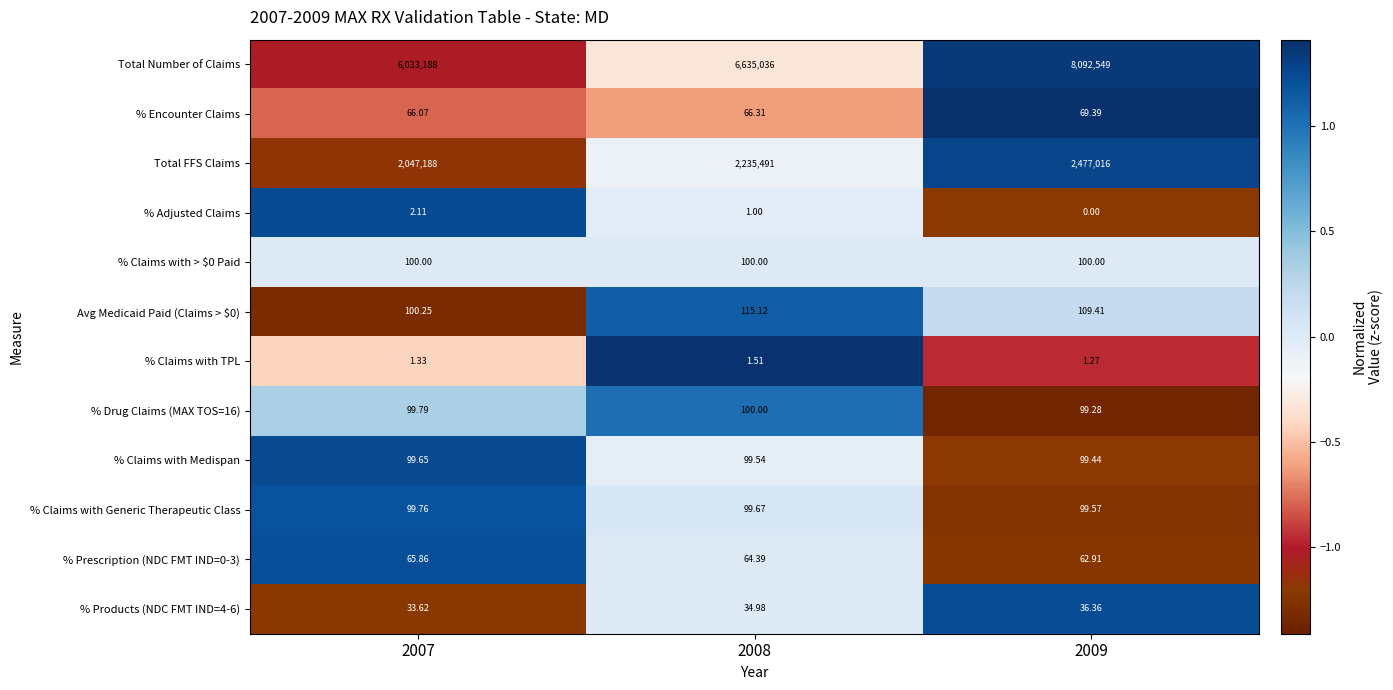

Which series has the largest total across all categories?

Total Number of Claims